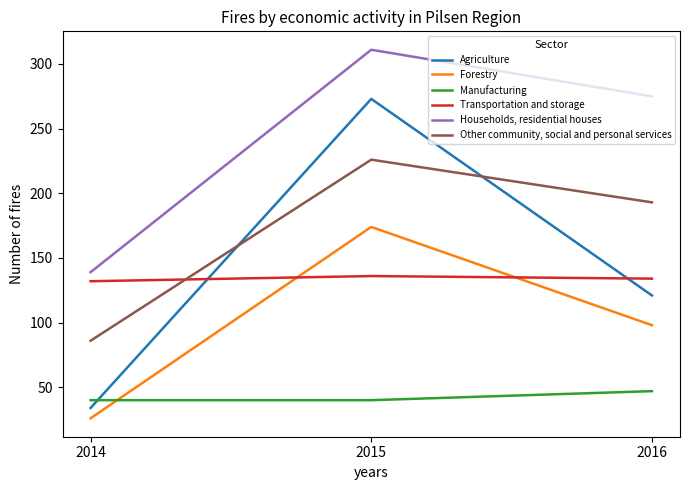

Count the Households, residential houses values in the range 139 to 311.

3